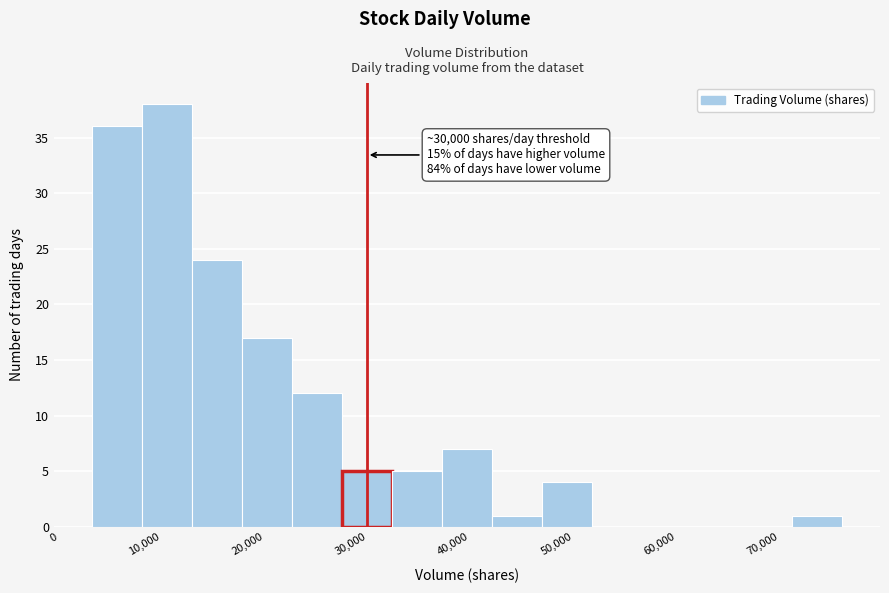

Over which range of the x-axis is the bar tallest?

8000 to 13000